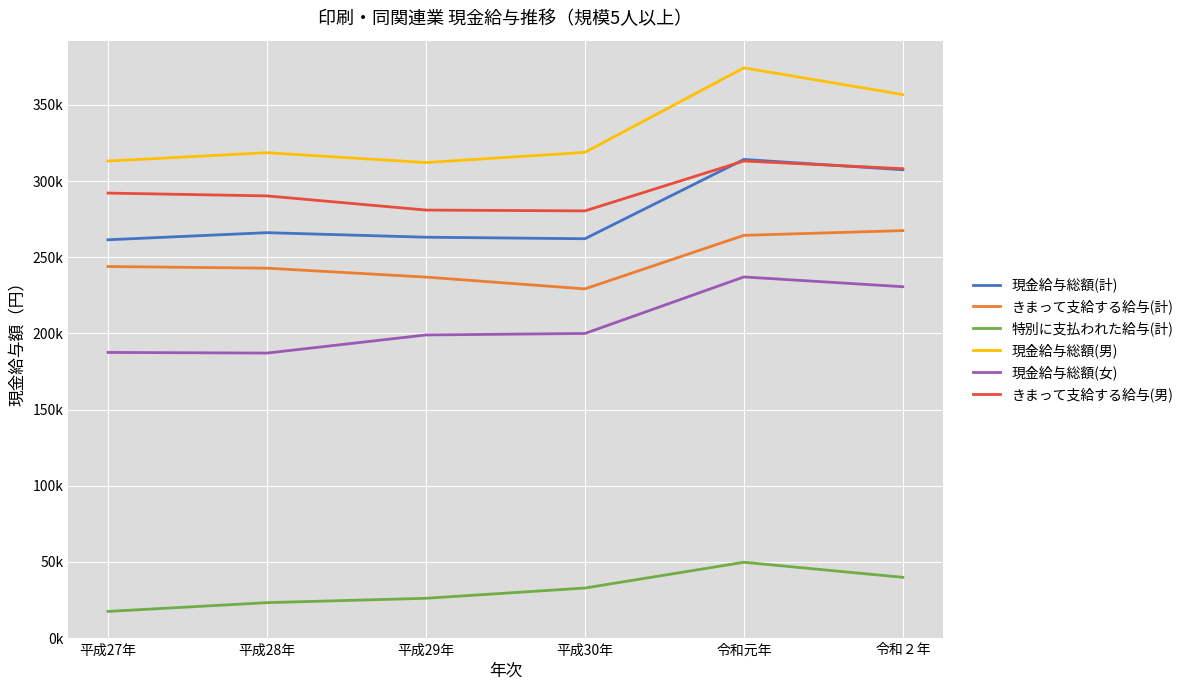

What are all the series names shown in the legend?

現金給与総額(計), きまって支給する給与(計), 特別に支払われた給与(計), 現金給与総額(男), 現金給与総額(女), きまって支給する給与(男)